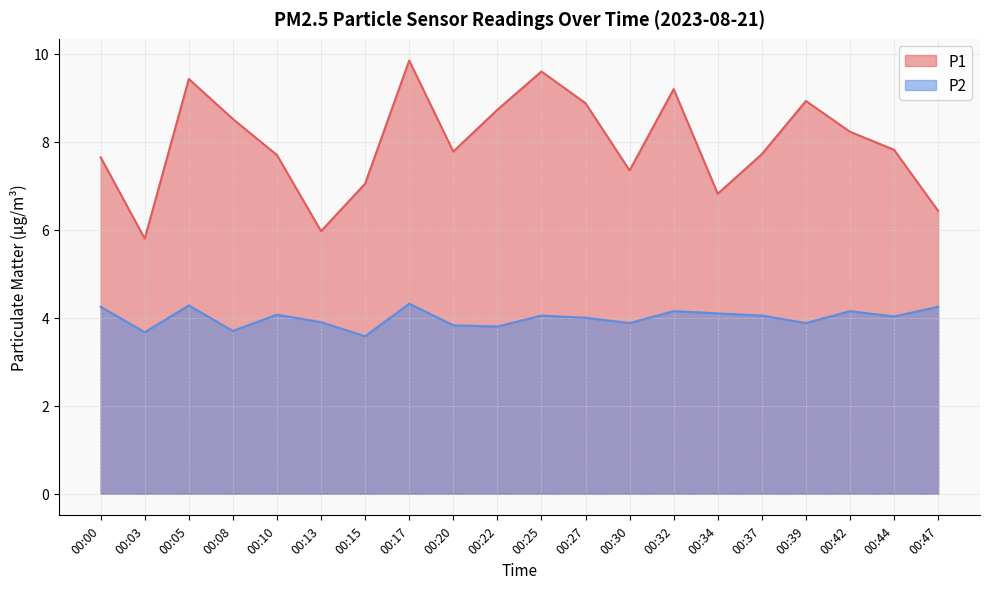

True or false: P2 and P1 cross at least once.

False